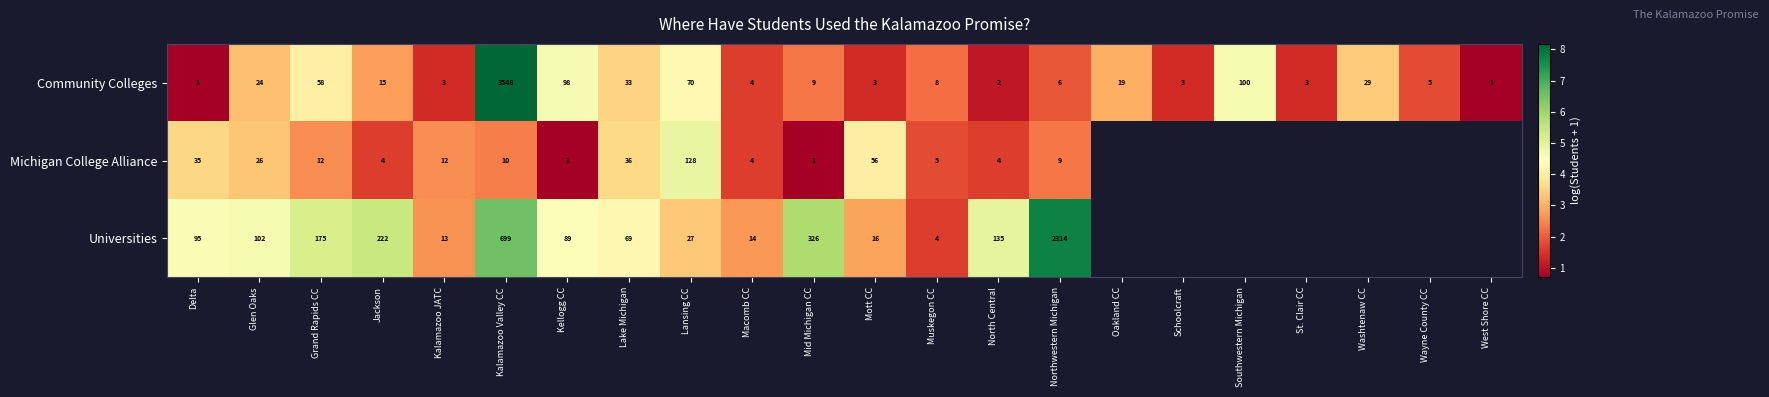

The value of Michigan College Alliance at North Central is 0.4. True or false?

False